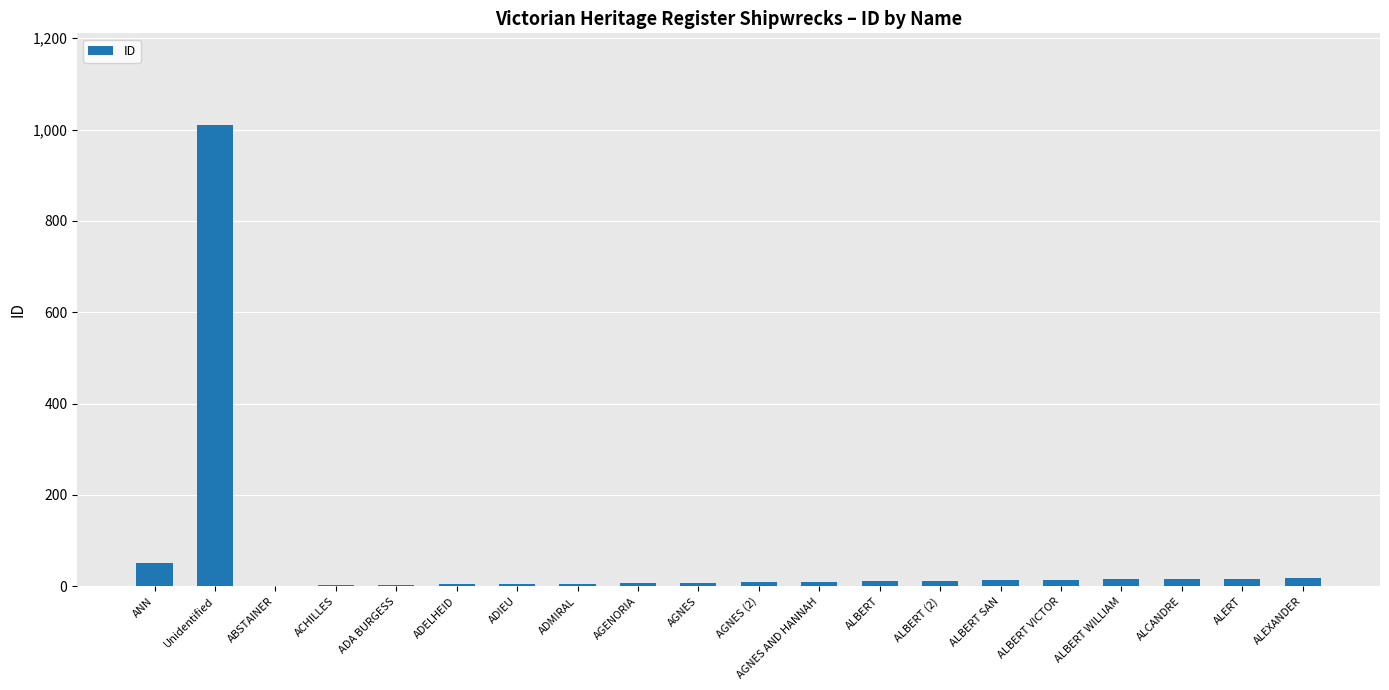

At which label is the value closest to 505?

ANN